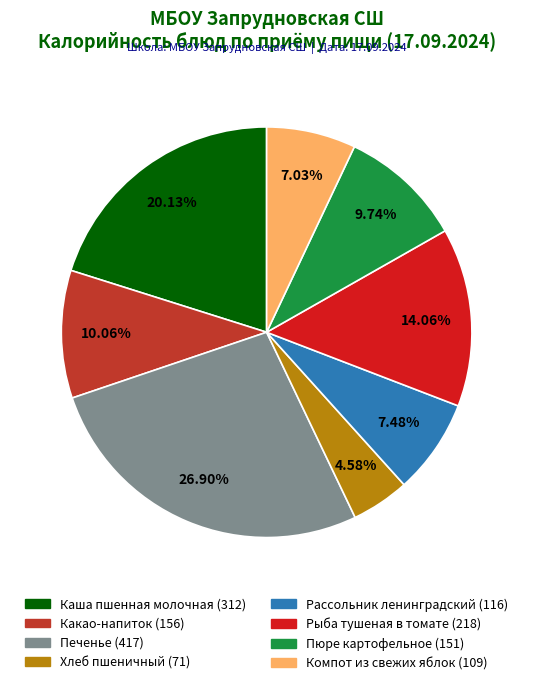

Is the sum of Пюре картофельное and Печенье greater than half?

No